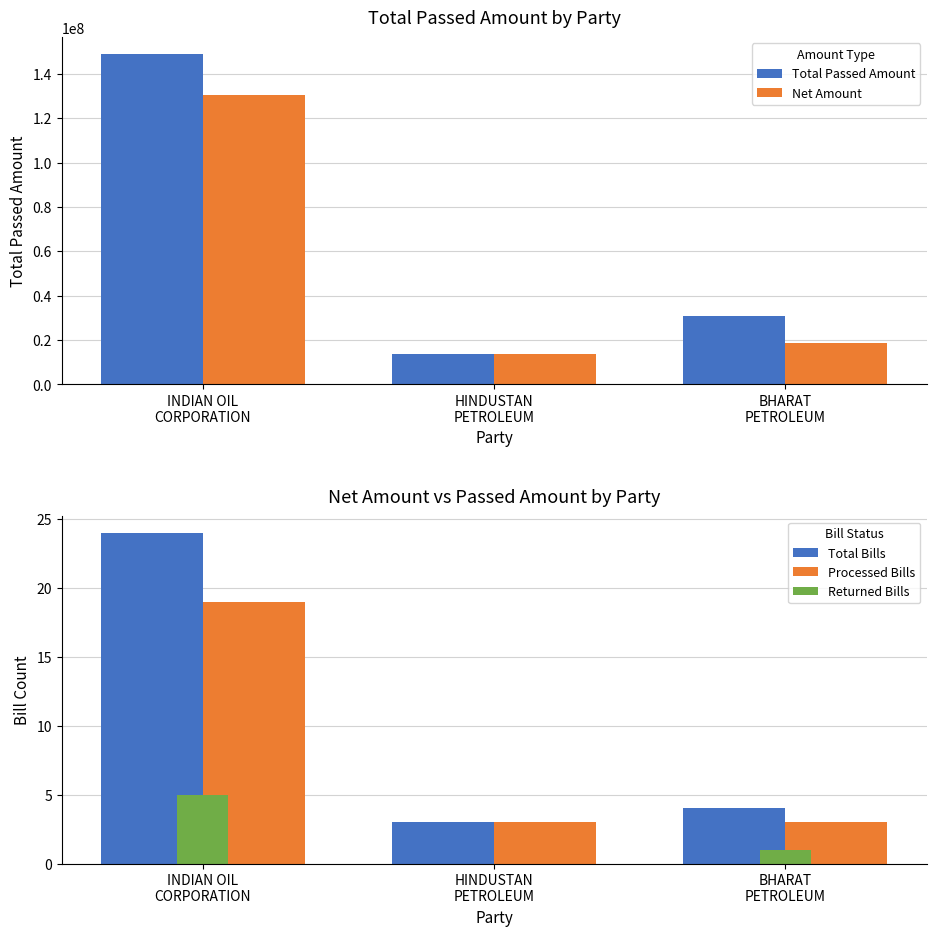

Rank the series by their maximum value, from lowest to highest.

Returned Bills, Processed Bills, Total Bills, Net Amount, Total Passed Amount